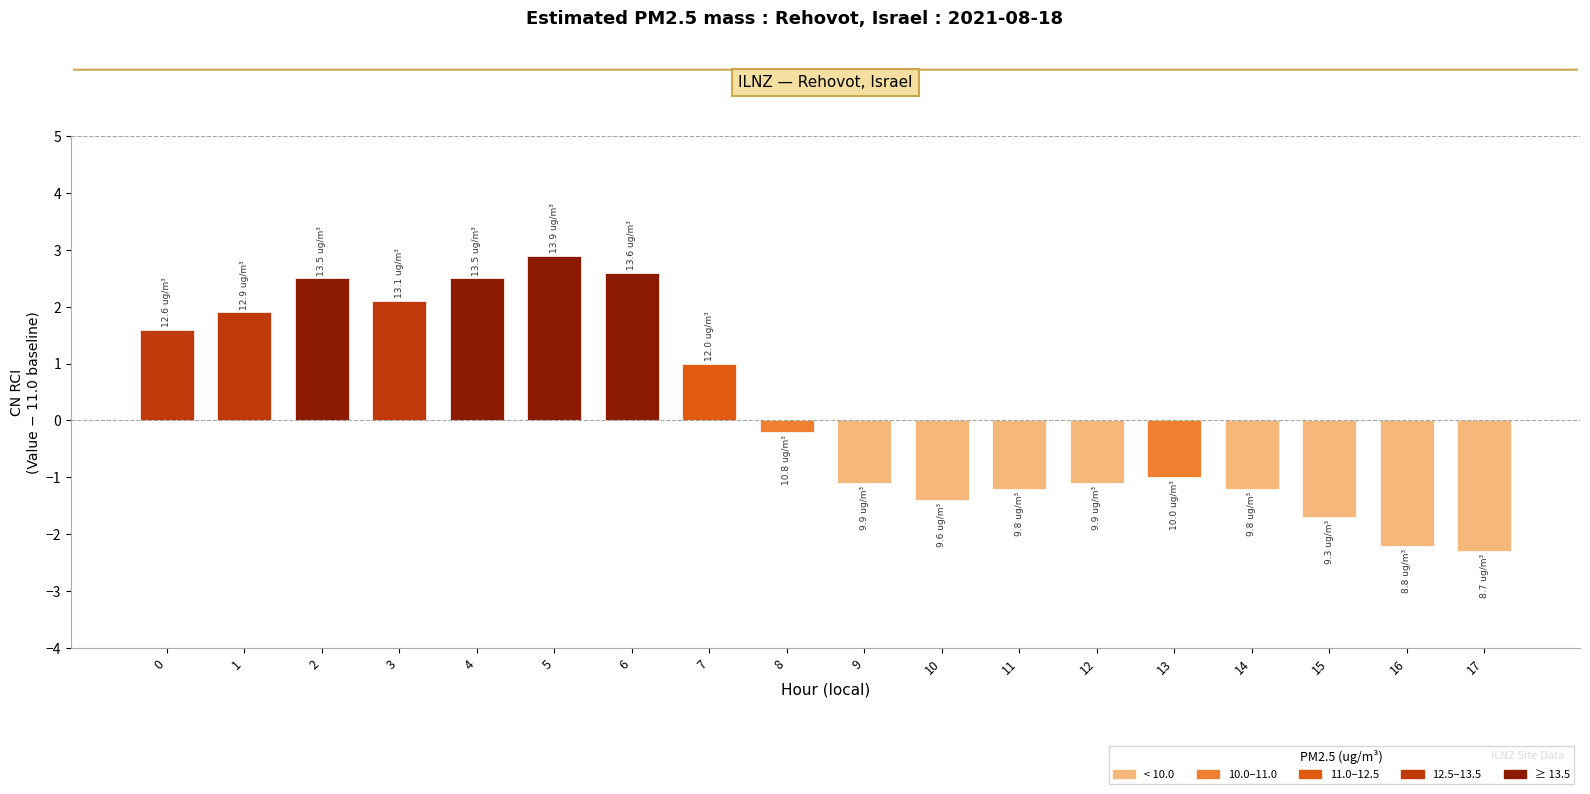

What is the maximum value shown in the chart?

2.9